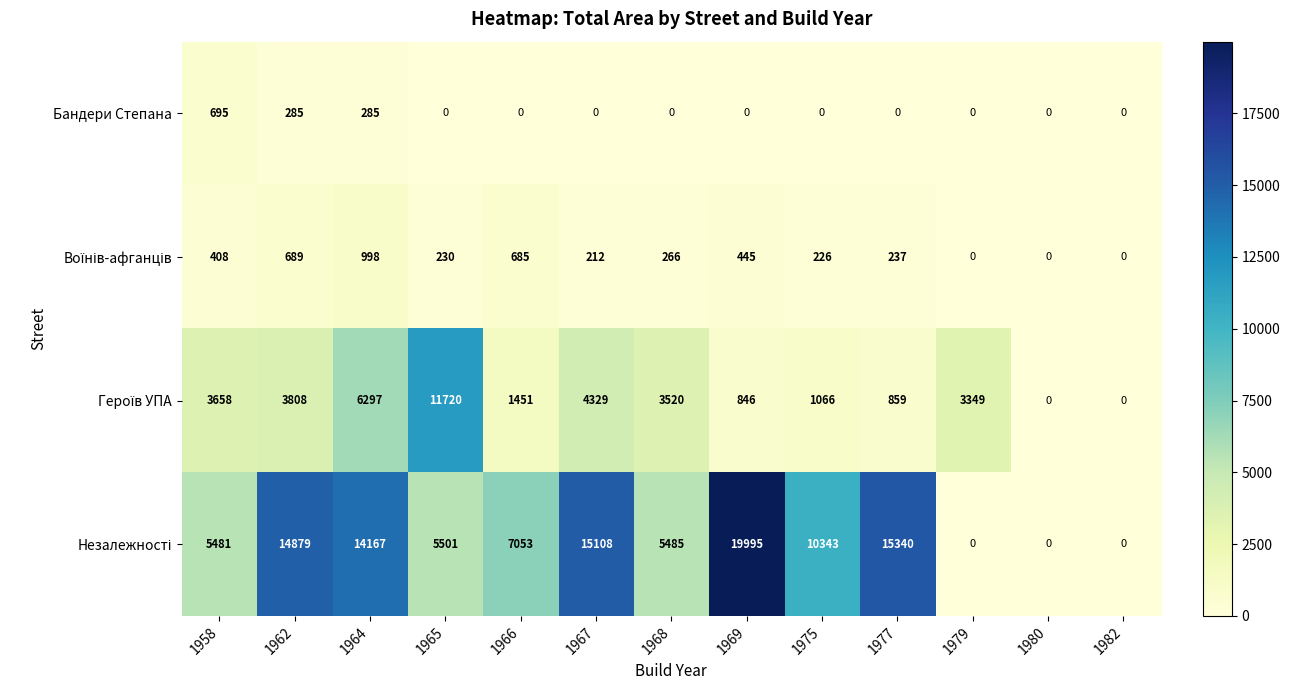

What is the spread (max minus min) of values at 1979?

3349